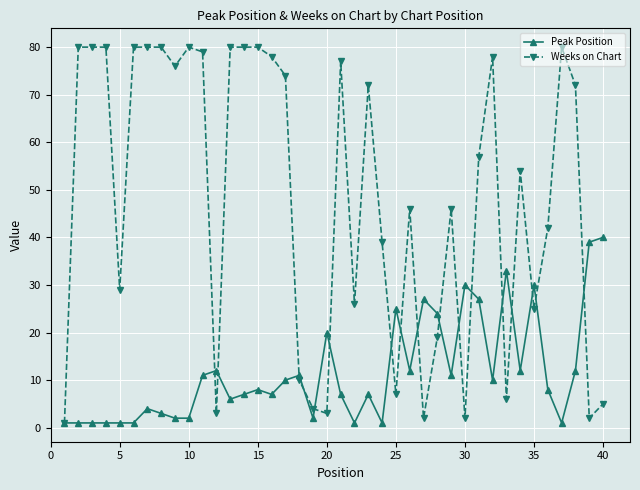

What are all the series names shown in the legend?

Peak Position, Weeks on Chart